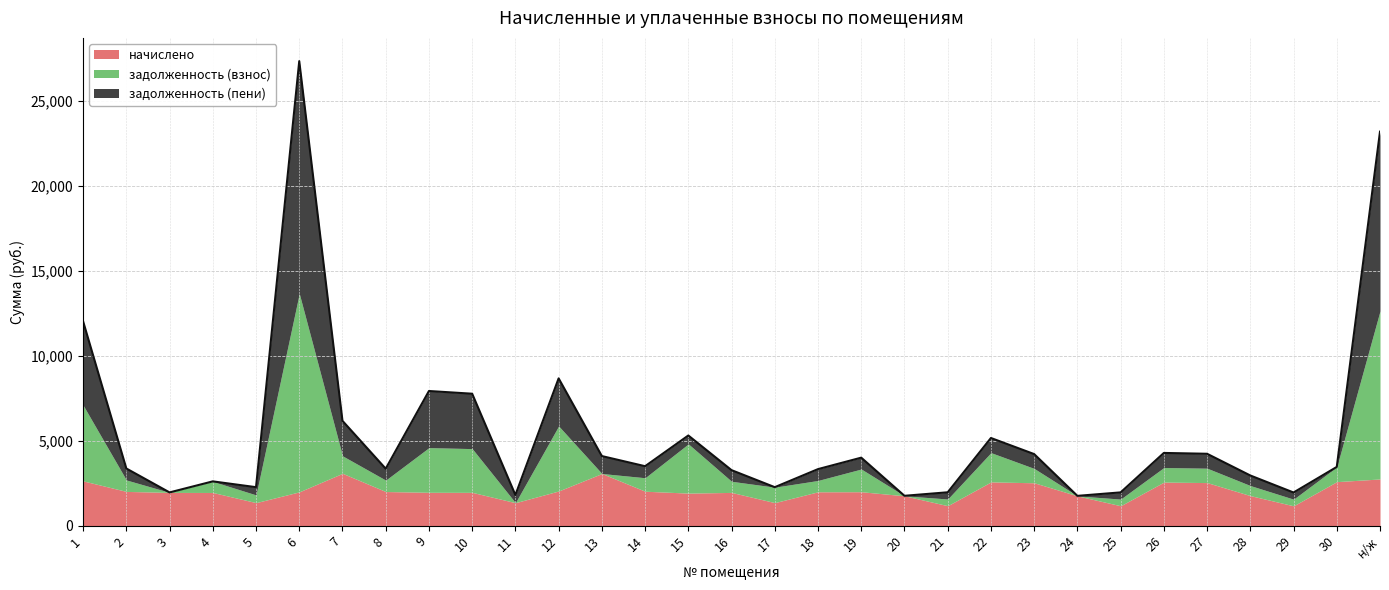

Which series has the widest spread of values?

задолженность (пени)